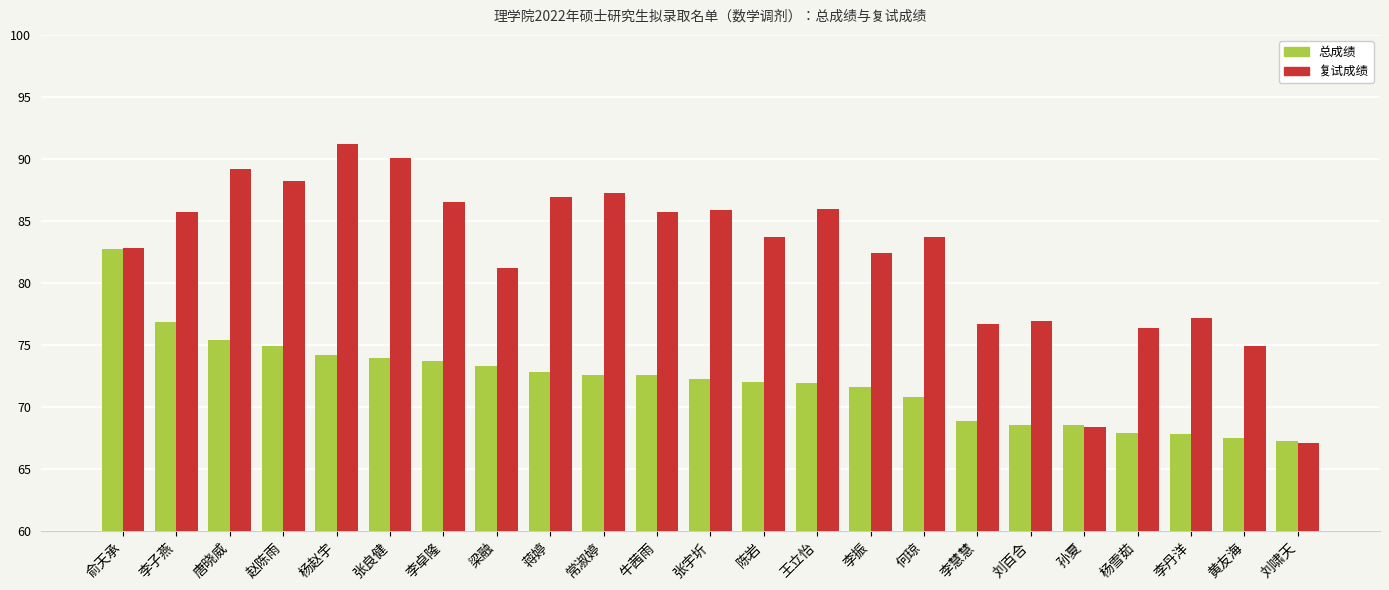

How many bars are there in each group?

2